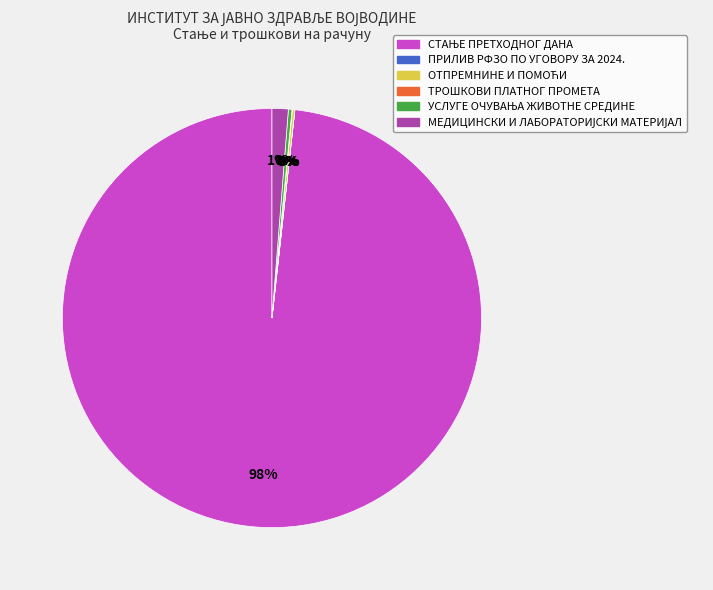

To the nearest percent, what is the average slice percentage?

17%